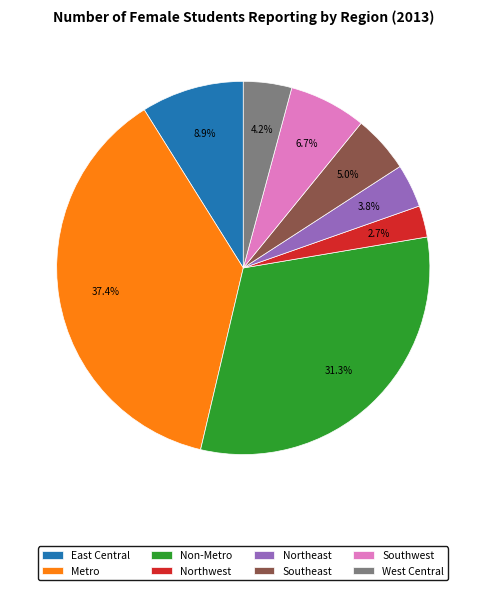

To the nearest percent, what is the difference between the largest and smallest slice percentages?

35%